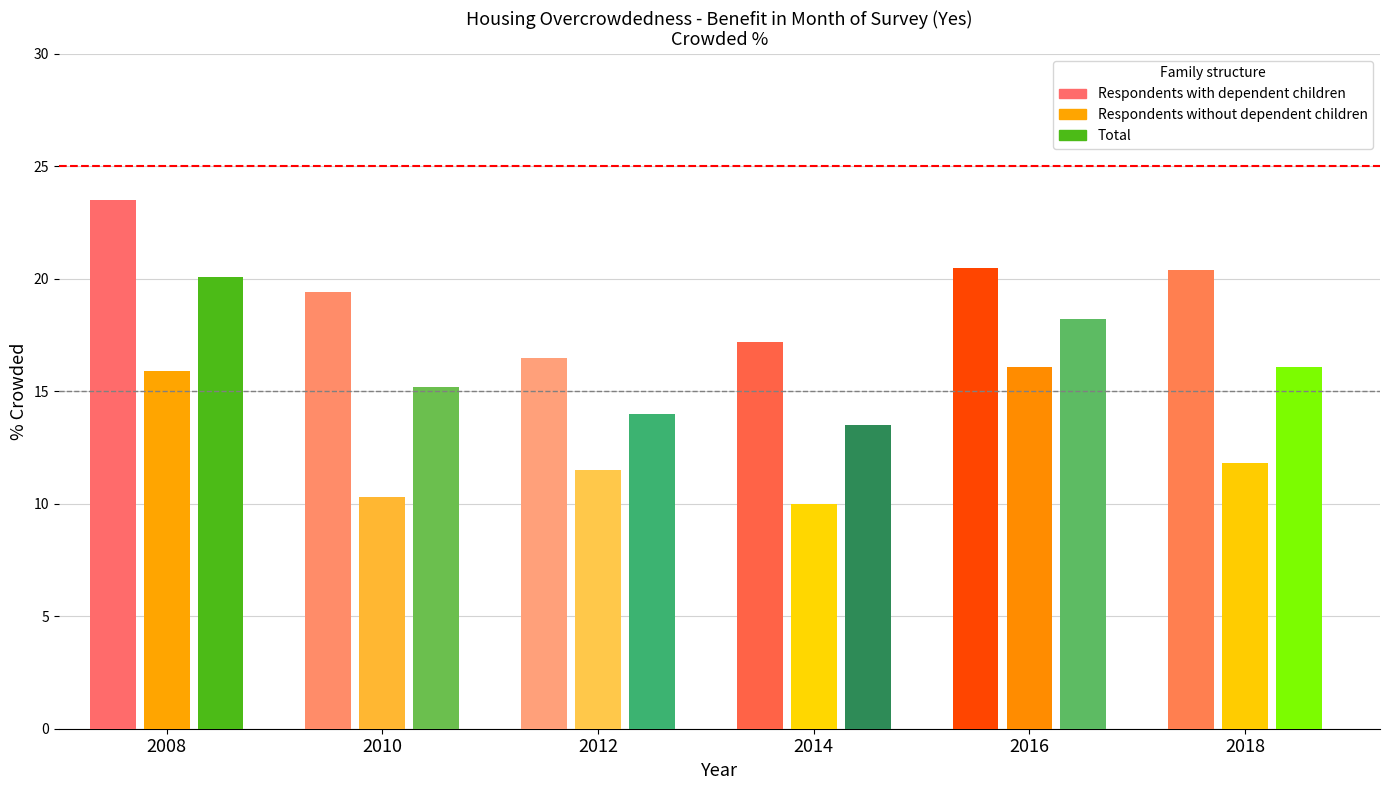

What is the average value?

16.1